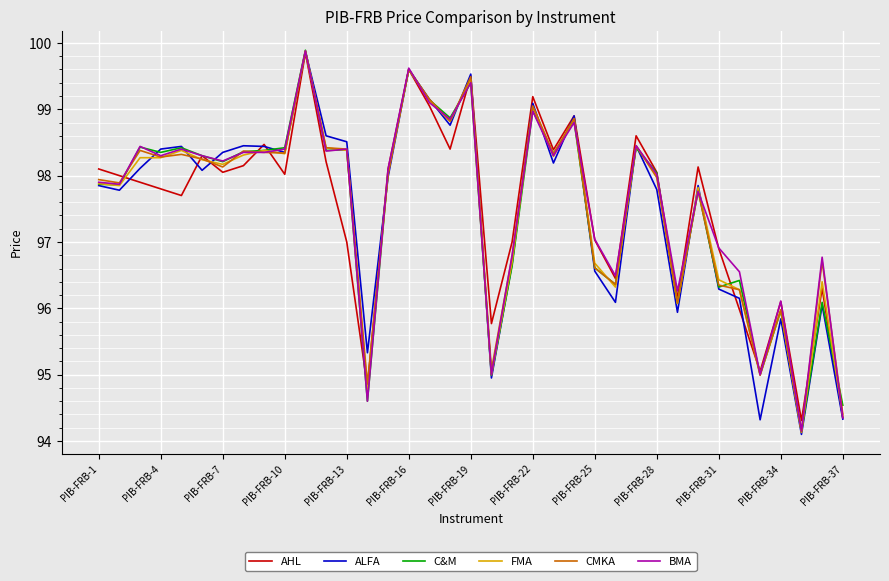

What is the maximum value shown in the chart?

99.9